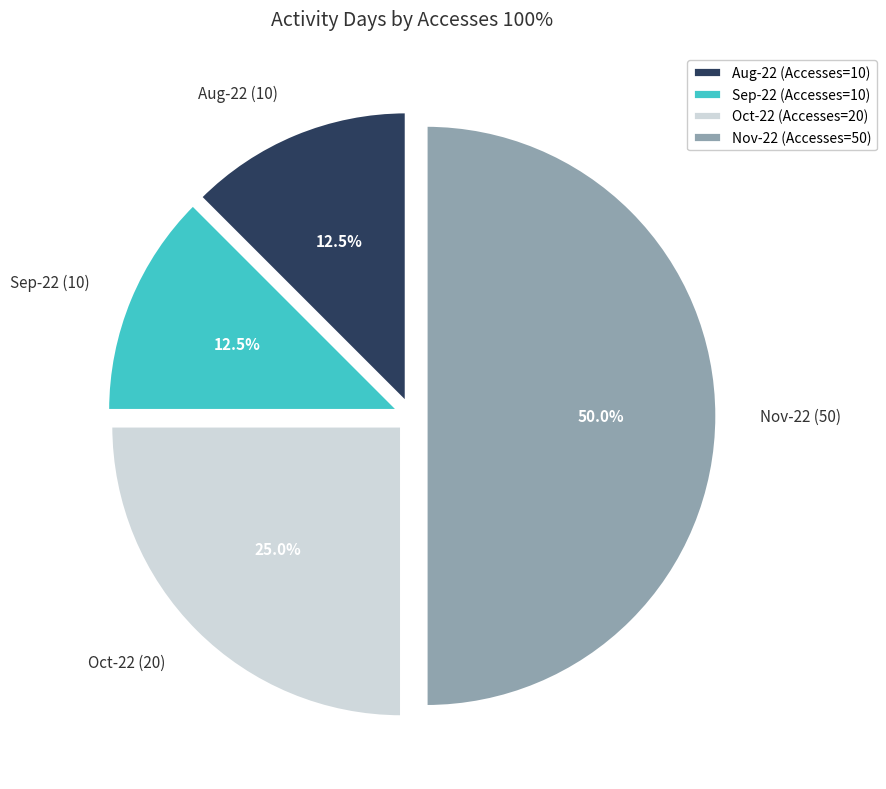

Count the number of slices in the pie.

4